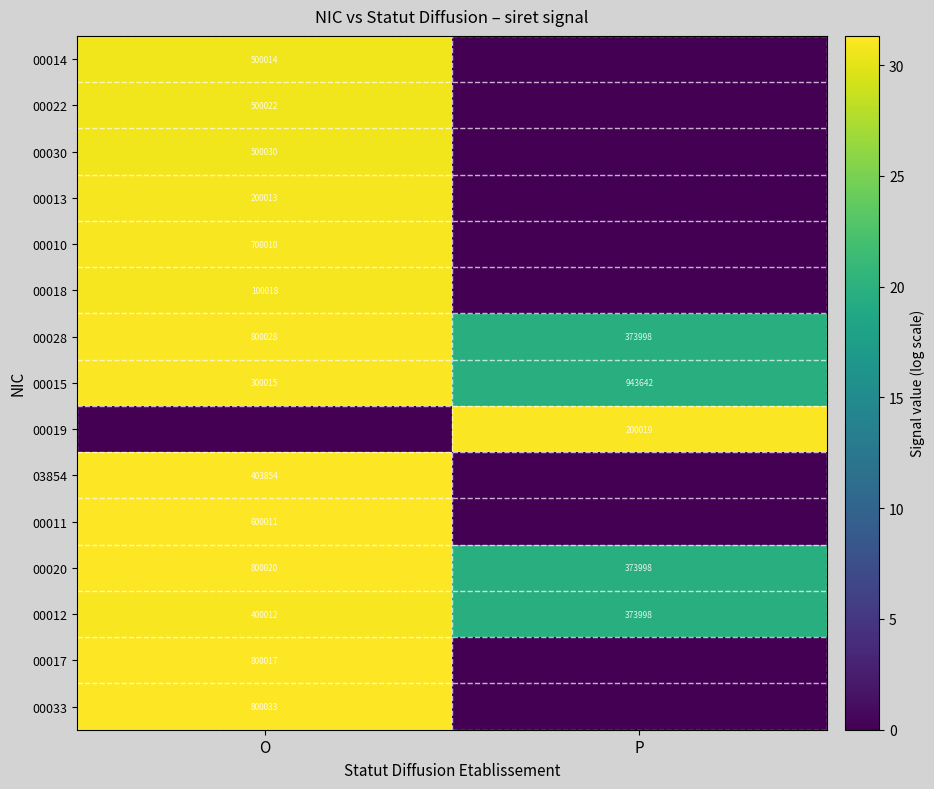

What is the highest value of the 00020 series?

800020